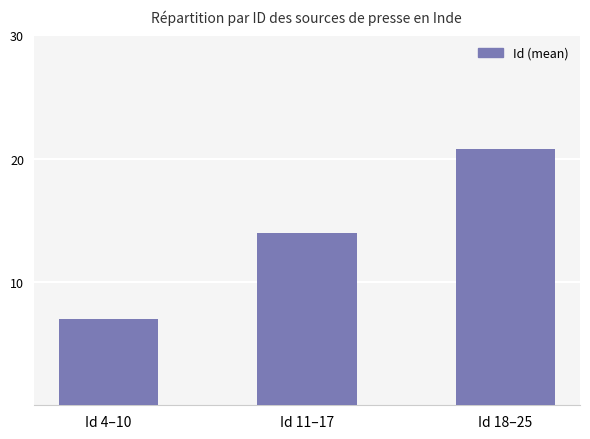

The chart shows a value of 21.6 at Id 11–17. True or false?

False